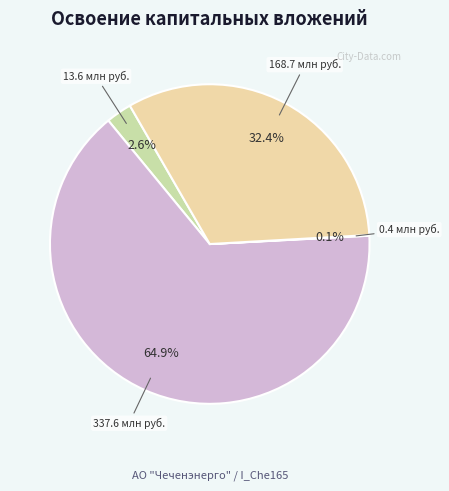

Which slice is the largest?

строительные работы, реконструкция, монтаж